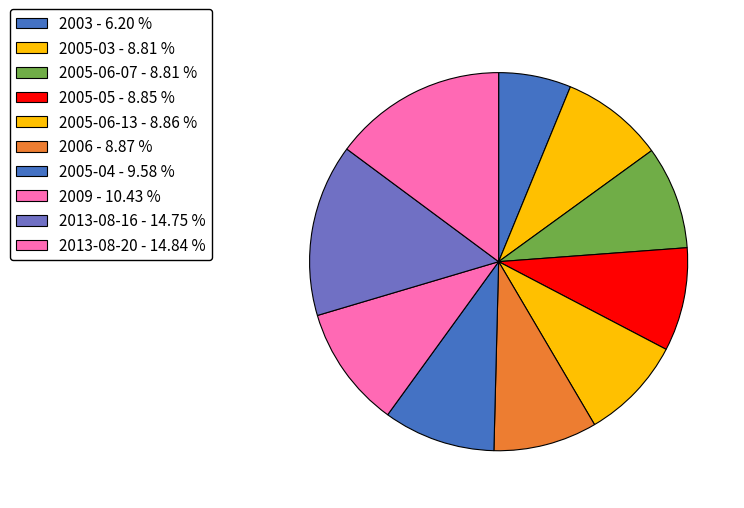

To the nearest percent, what is the average slice percentage?

10%